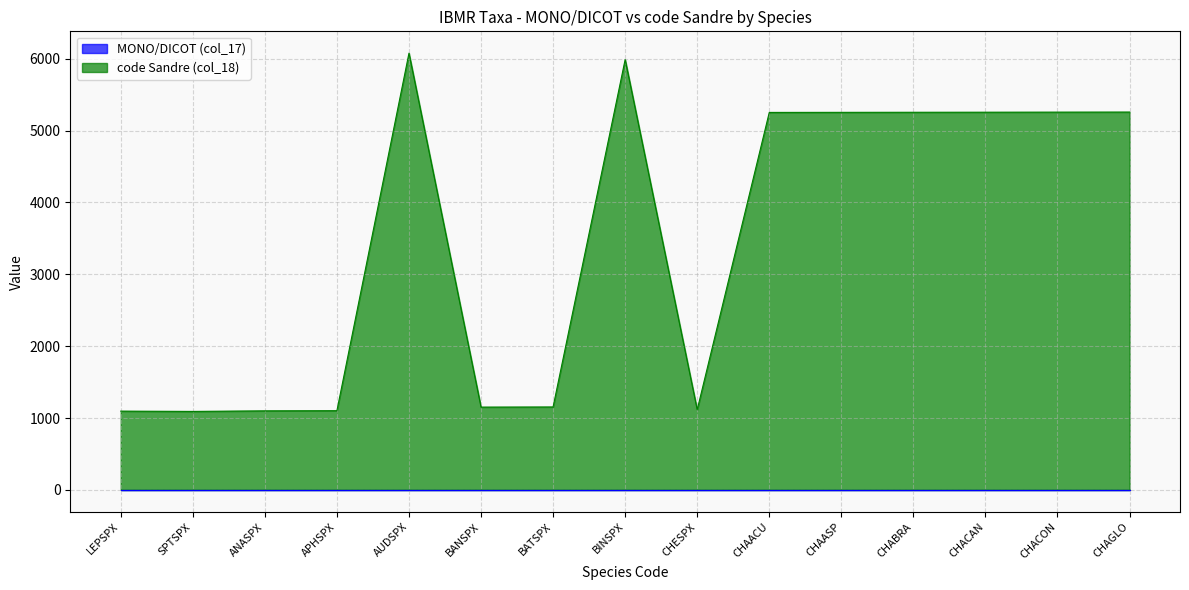

What is the sum of the values at LEPSPX and CHACAN?

6352